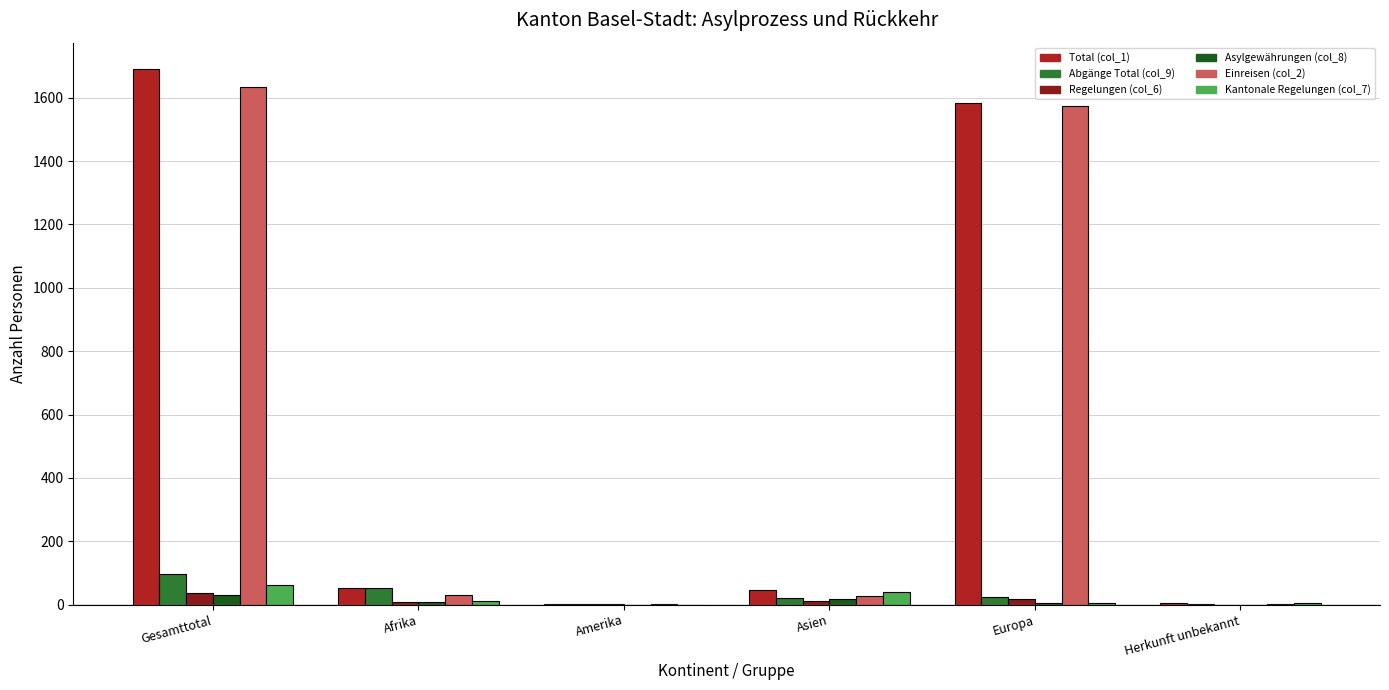

How many series are shown in this chart?

6